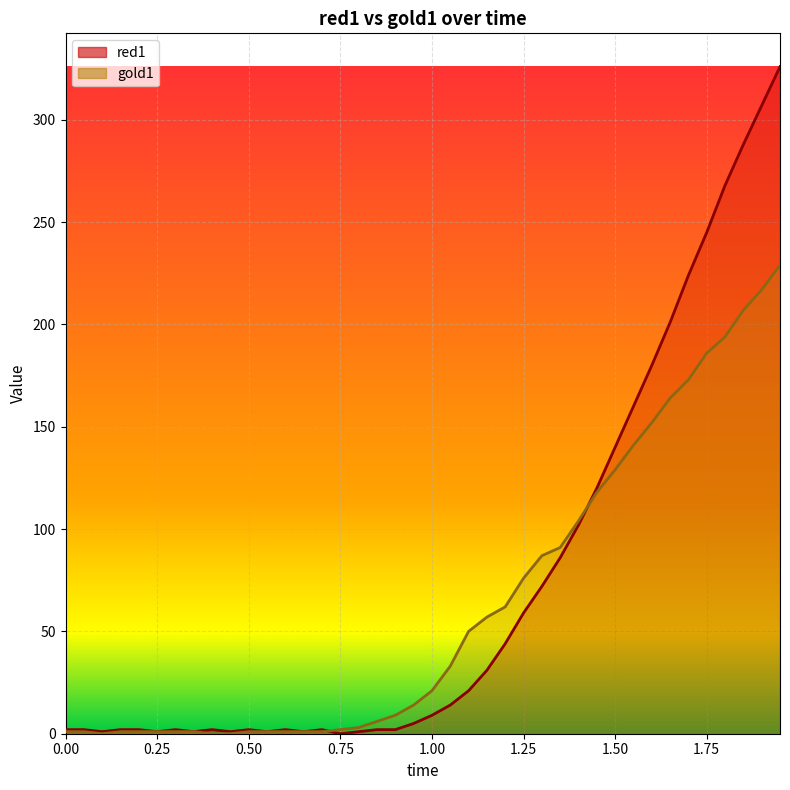

Rank the series by their maximum value, from lowest to highest.

gold1, red1